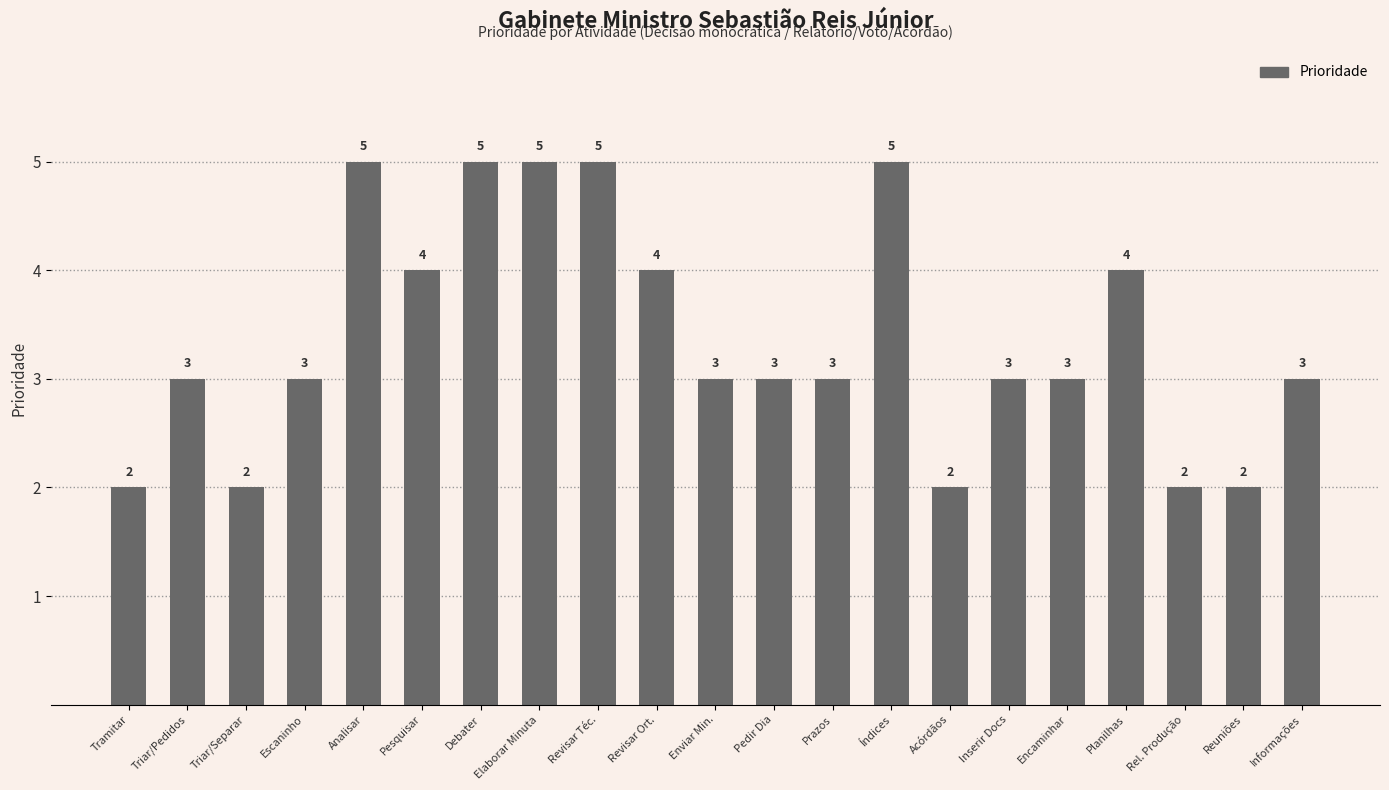

What is the difference between the second highest and second lowest values?

3